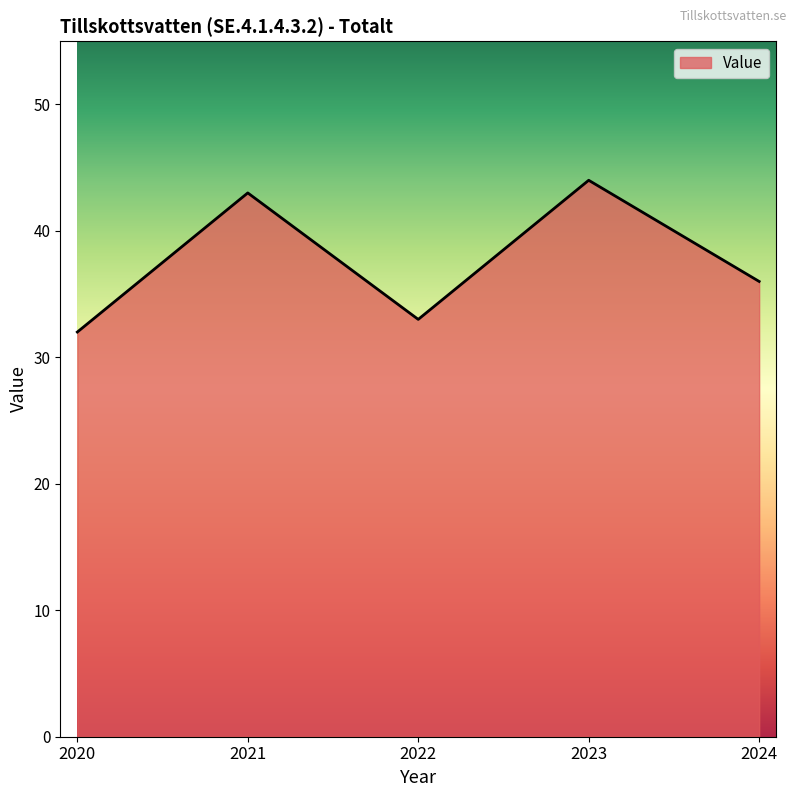

The chart shows a value of 36 at 2024. True or false?

True